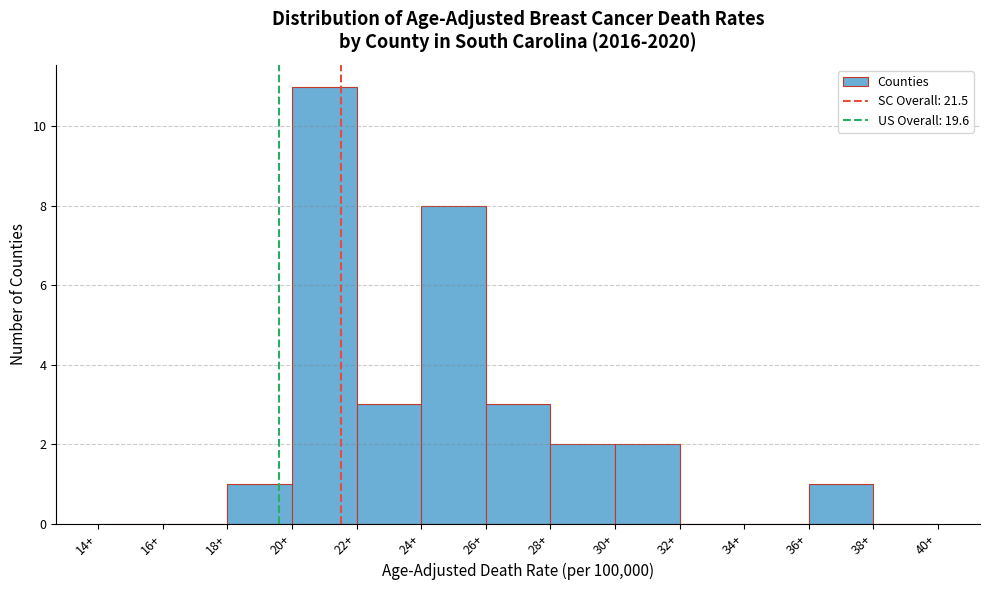

Reading left to right, list every bar in this chart as the range it spans on the x-axis followed by its height. The values are not printed on the chart, so give them approximately, as read against the axis.

14 to 16: 0
16 to 18: 0
18 to 20: 1
20 to 22: 11
22 to 24: 3
24 to 26: 8
26 to 28: 3
28 to 30: 2
30 to 32: 2
32 to 34: 0
34 to 36: 0
36 to 38: 1
38 to 40: 0